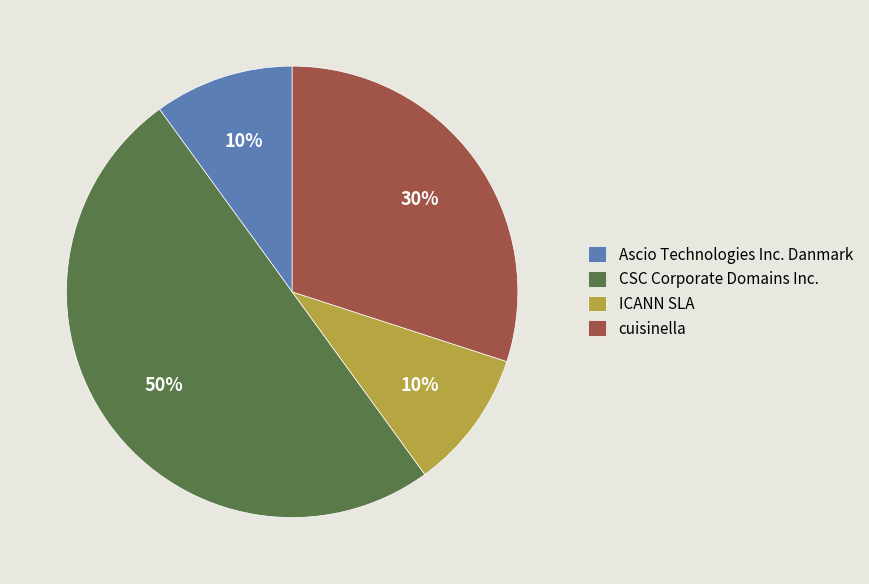

Which category has the biggest portion of the pie?

CSC Corporate Domains Inc.